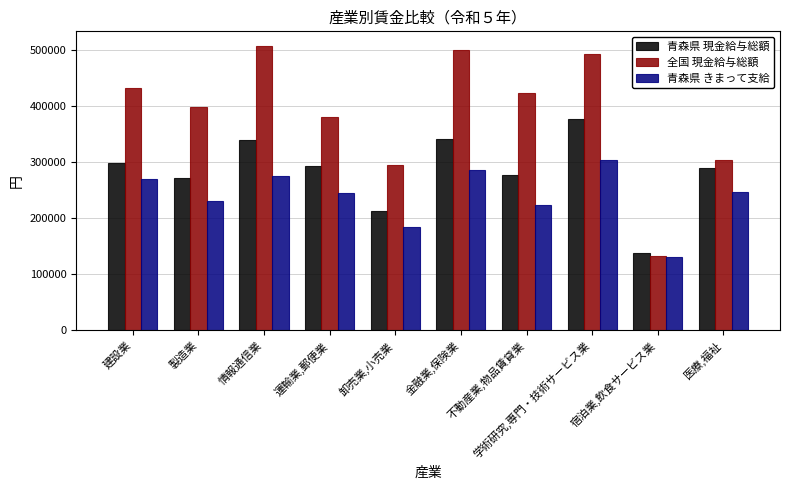

What is the minimum value shown in the chart?

130576